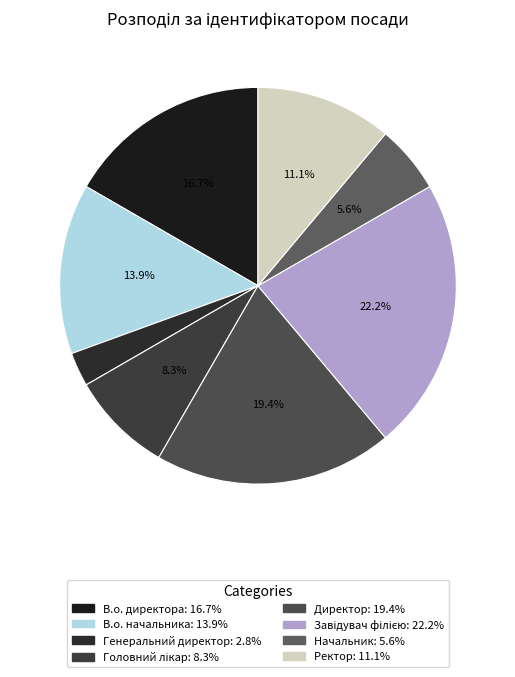

What portion of the pie excludes Завідувач філією?

77.8%